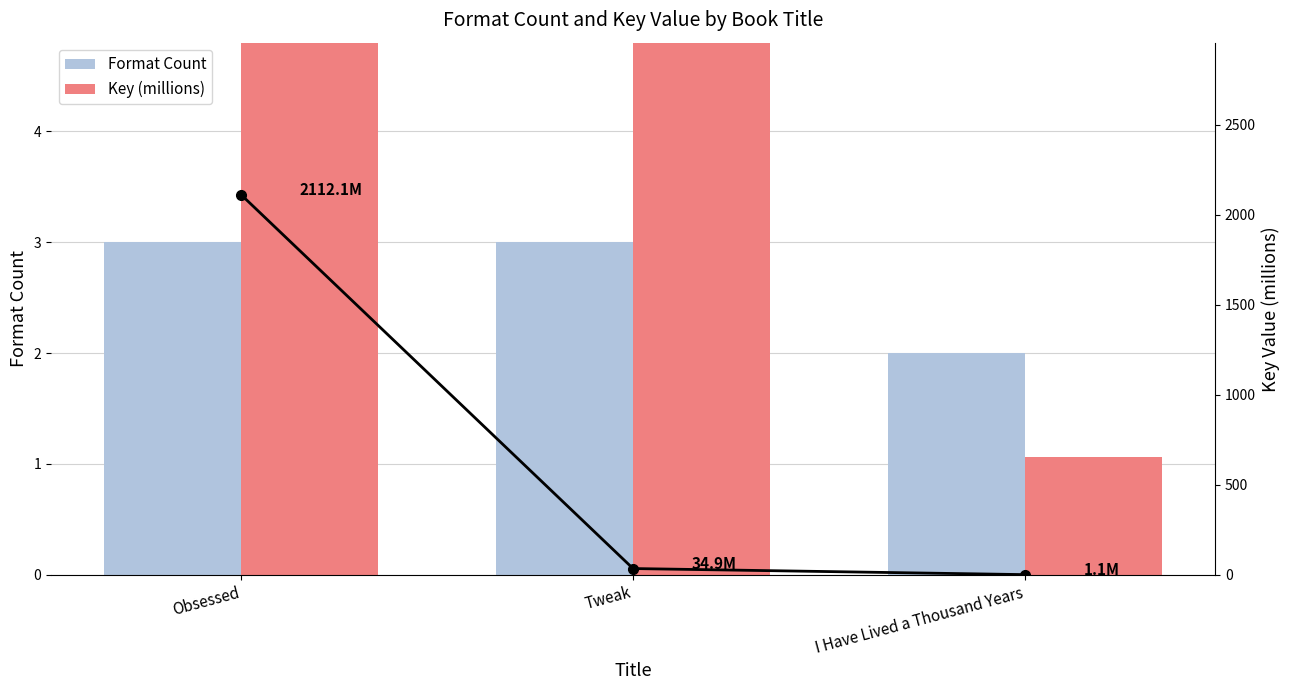

Between I Have Lived a Thousand Years and Obsessed, which is larger?

Obsessed